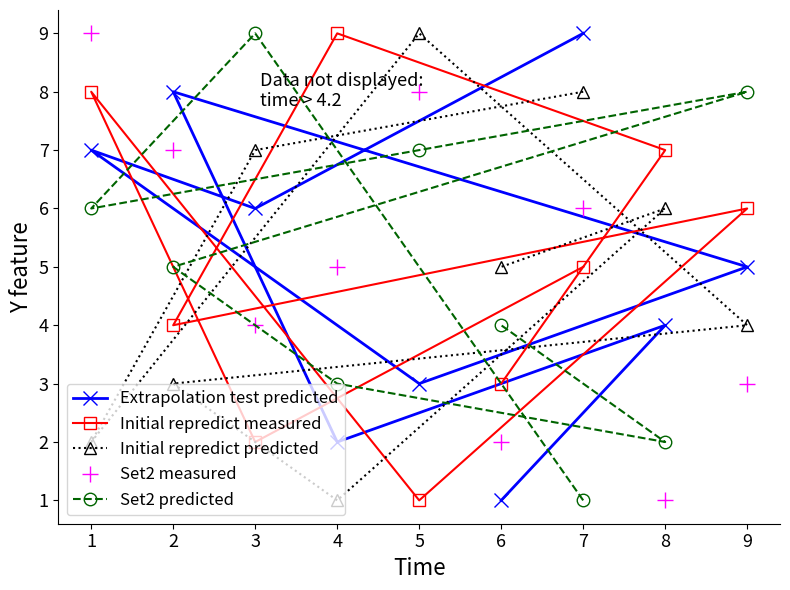

Does the chart have visible grid lines?

No